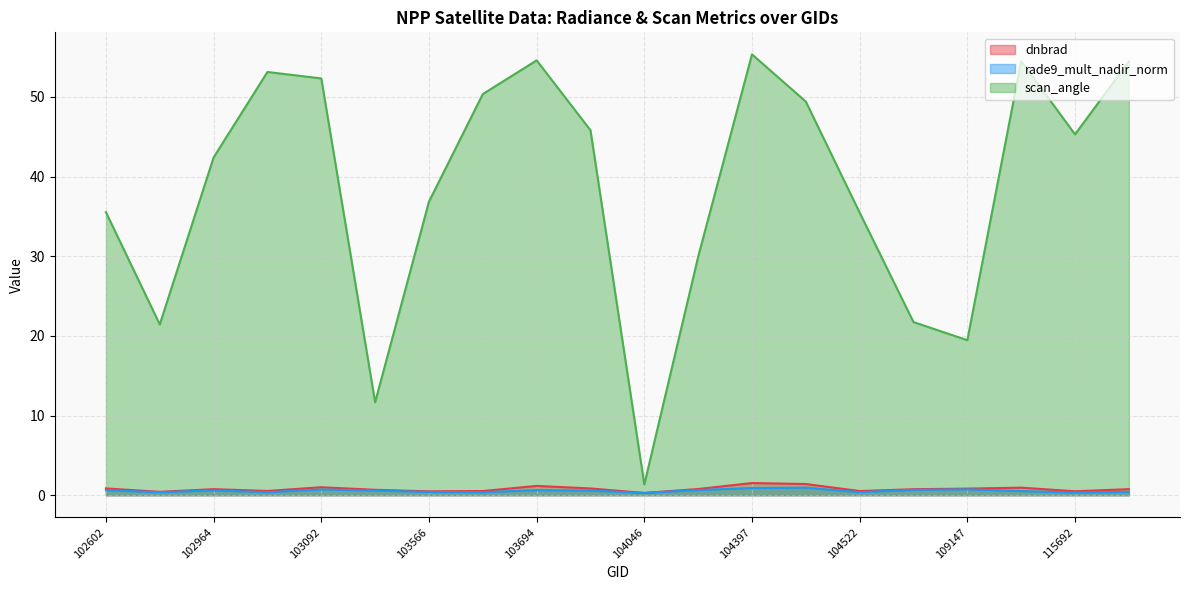

What is the sum of the scan_angle values at 103083 and 104397?

108.5